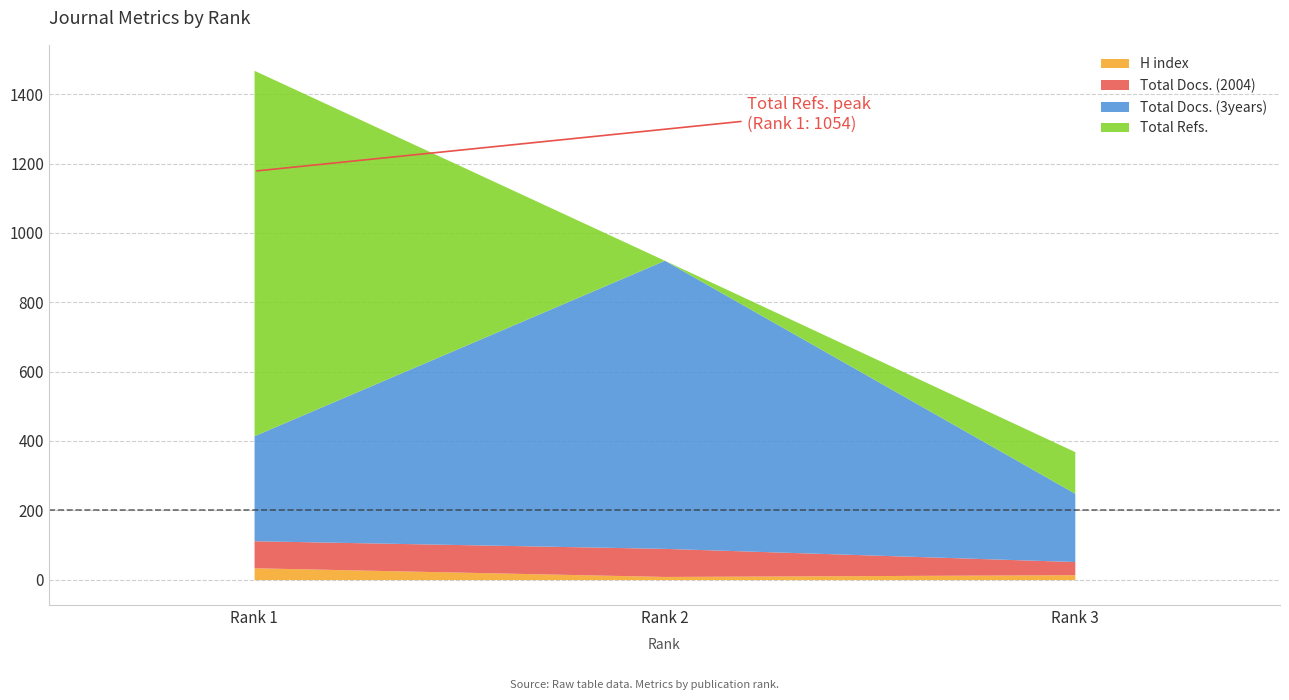

What is the maximum value for H index?

34